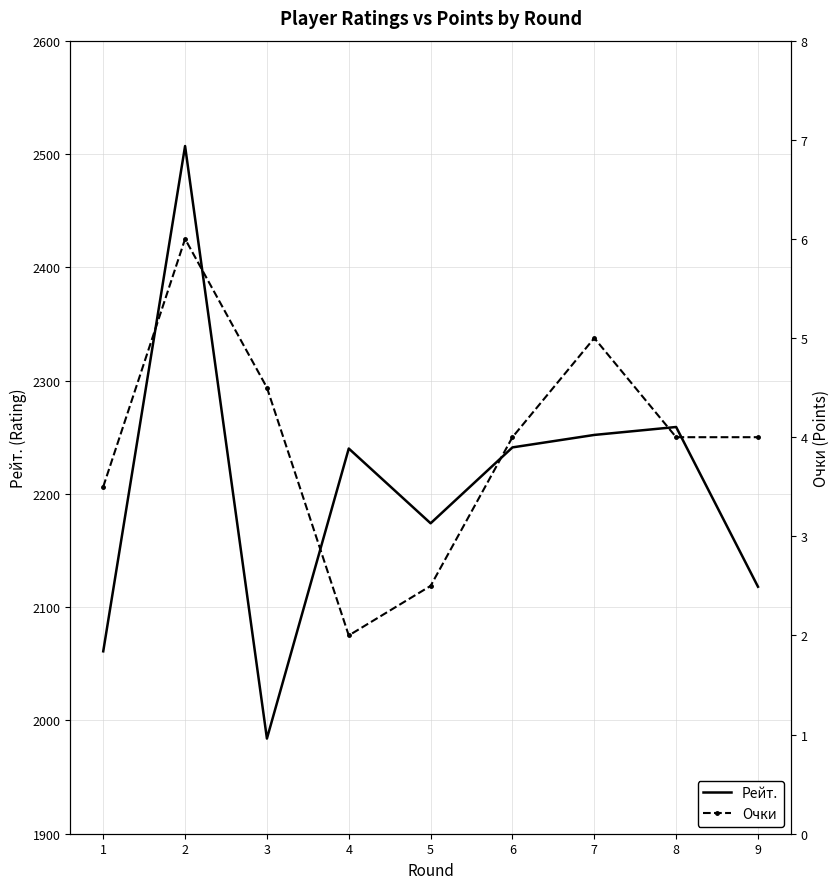

Is the value of Очки at 1 greater than the value of Рейт. at 8?

No